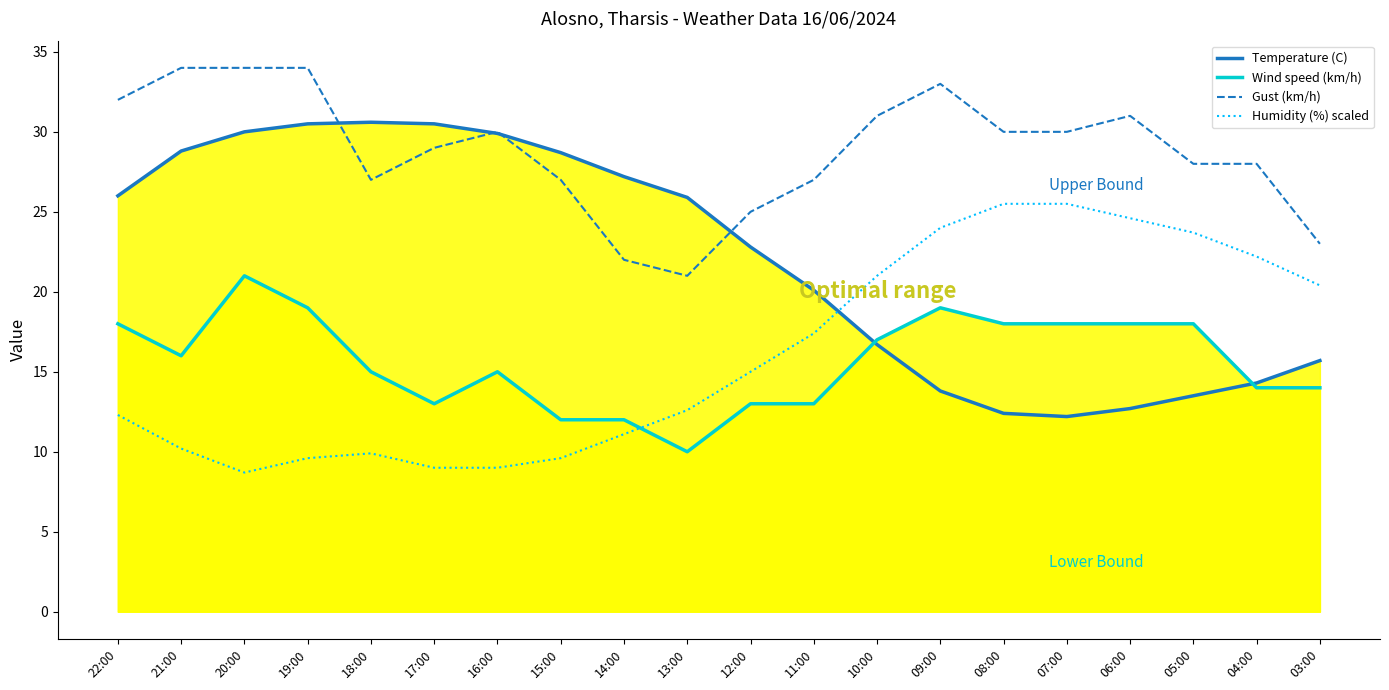

Where is the first local minimum for Wind speed (km/h)?

21:00